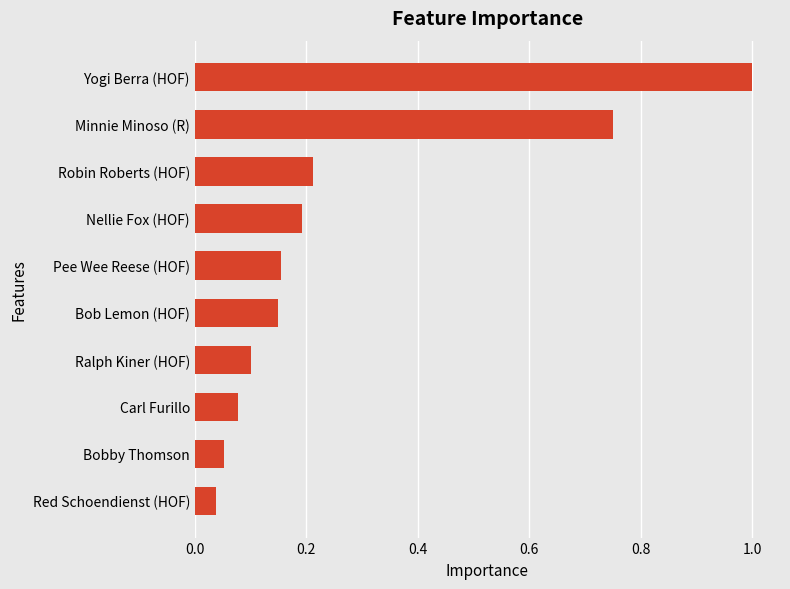

How many series are shown in this chart?

1